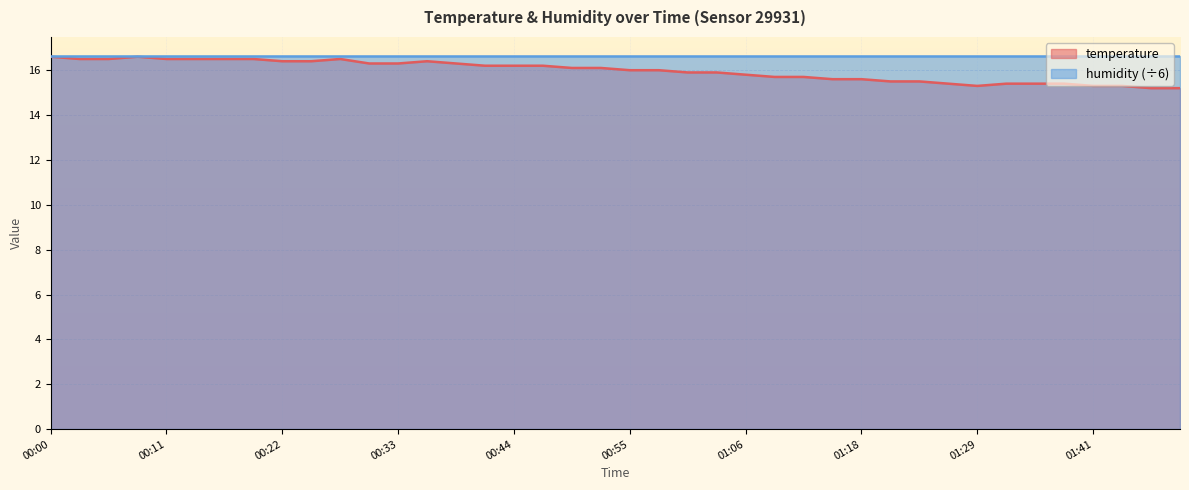

How many interior local valleys (lower than both neighbors) does the data have?

1